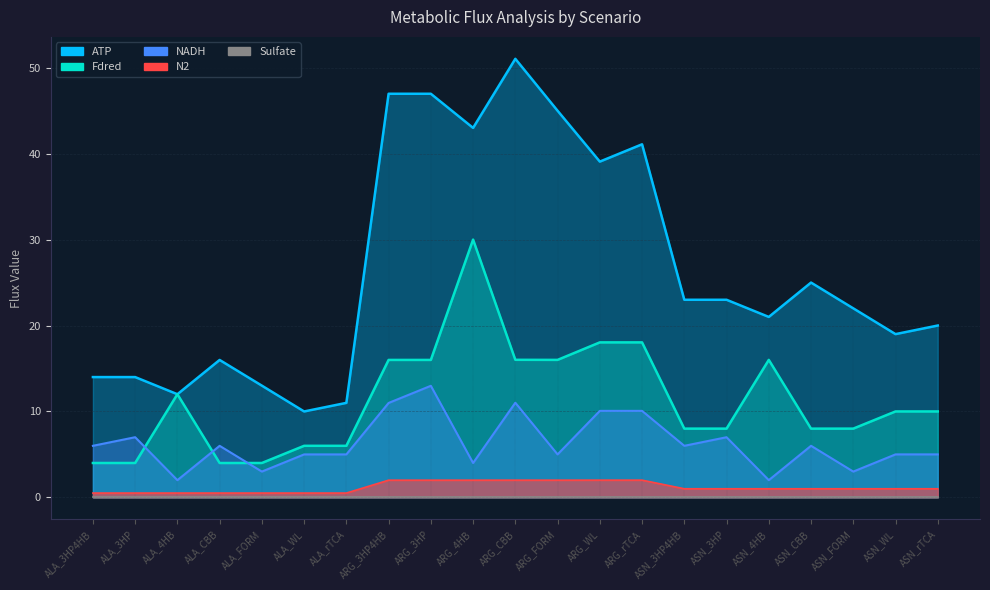

Is the value of ATP at ALA_3HP greater than the value of NADH at ALA_WL?

Yes